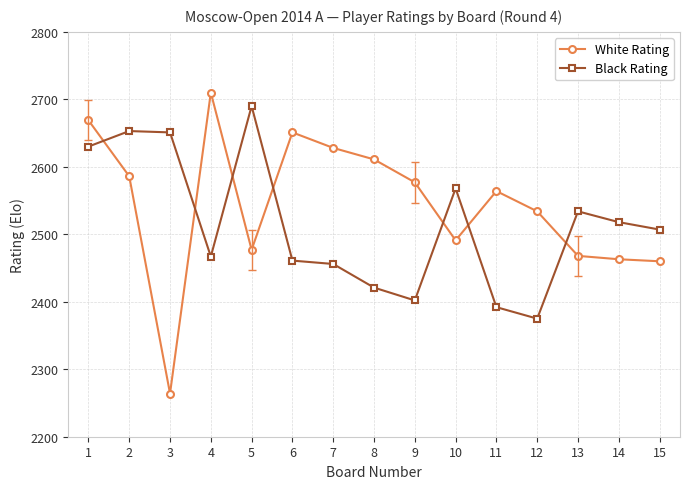

Is this an area chart (filled region under the line)?

No